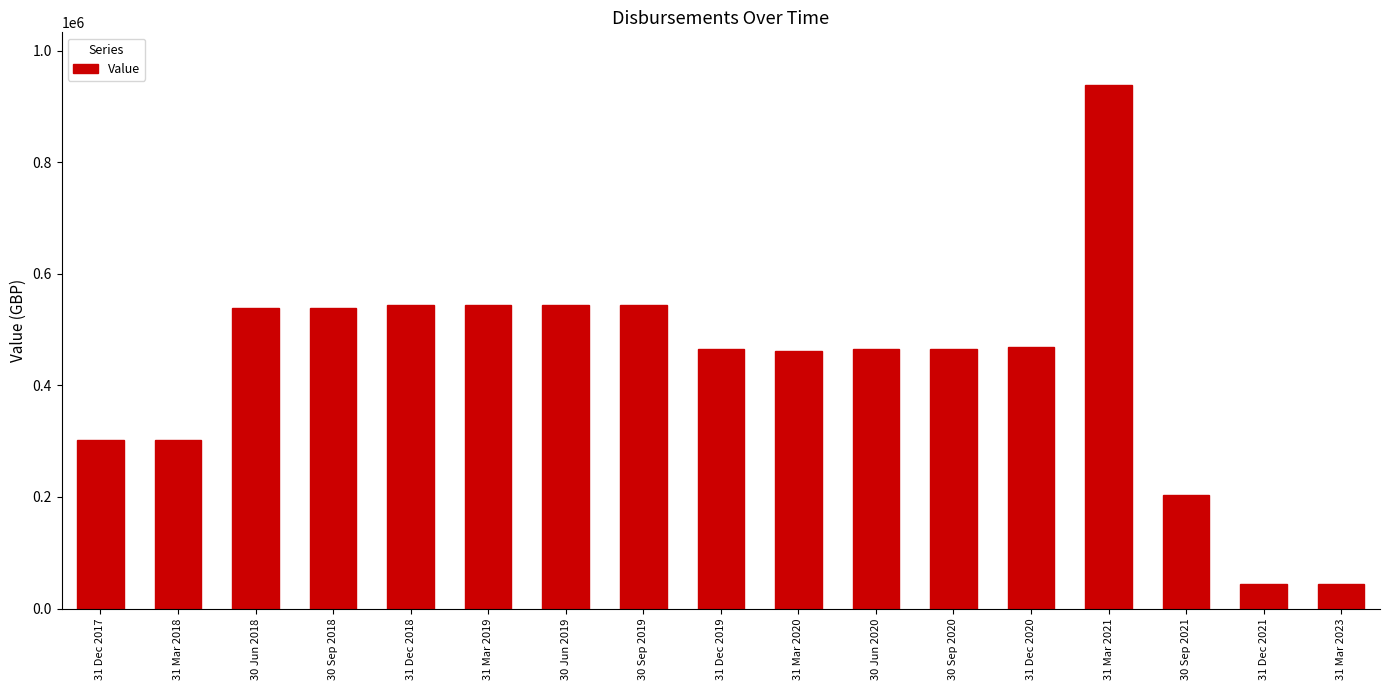

Is it true that the value at 31 Mar 2021 is 474897.2?

False